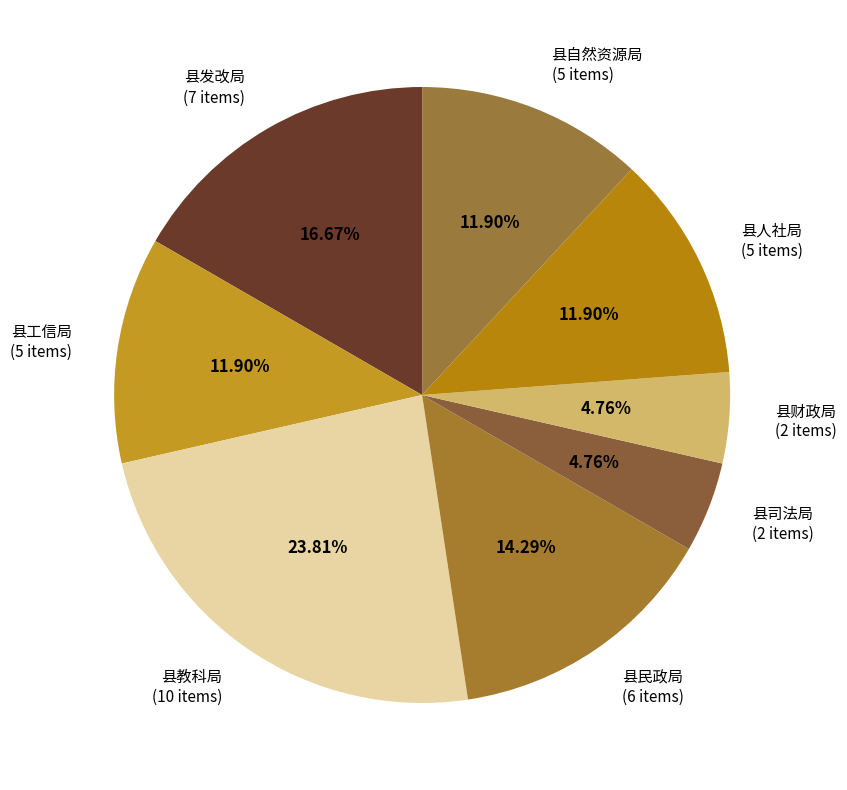

Between 县人社局 (5 items) and 县教科局 (10 items), which is larger?

县教科局 (10 items)